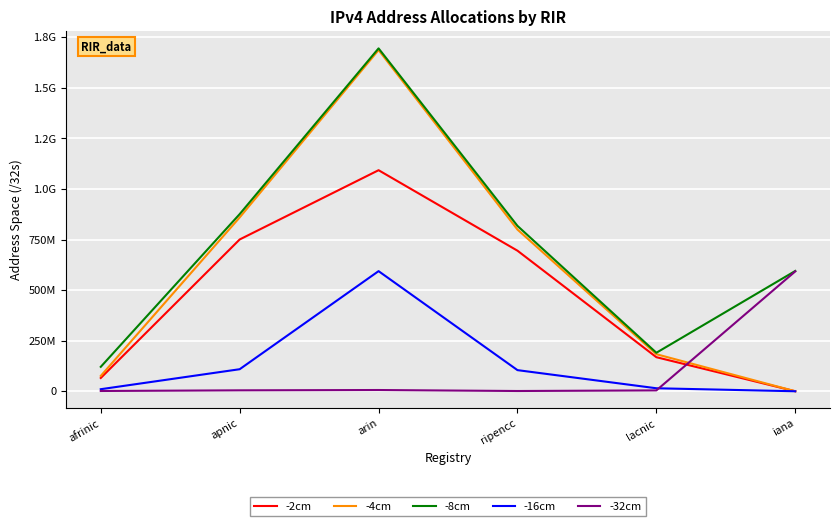

At which label does -2cm first exceed 695027200?

apnic